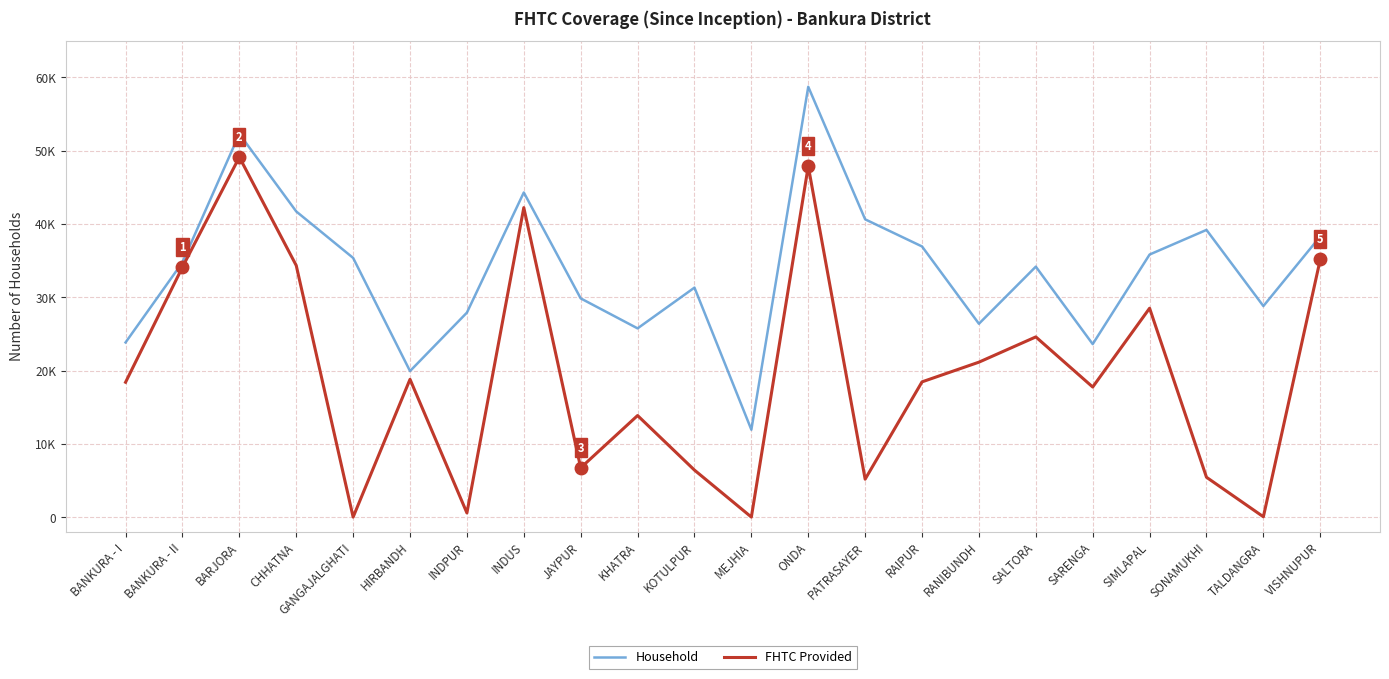

True or false: FHTC Provided and Household intersect in this chart.

False